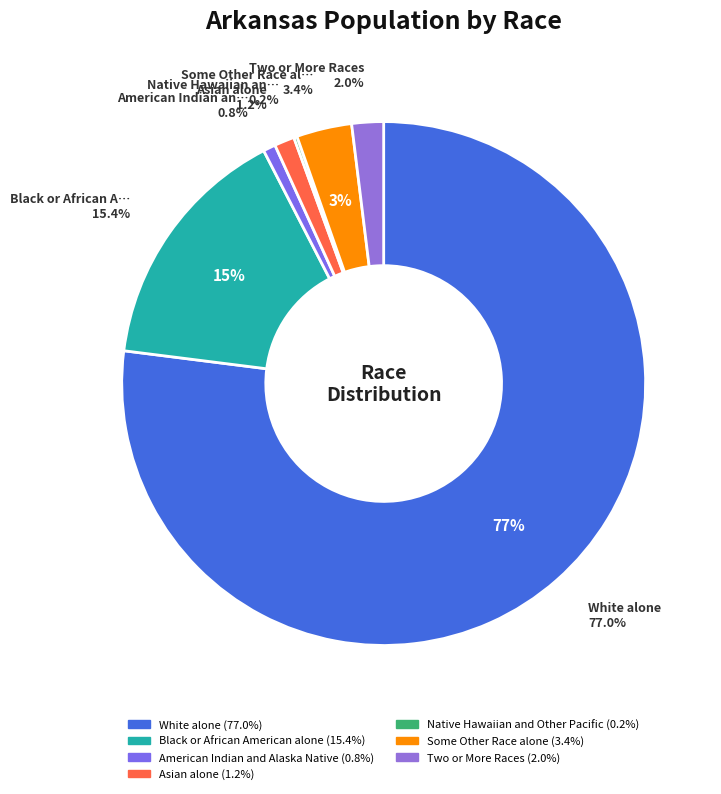

Is the sum of Some Other Race alone and Two or More Races greater than half?

No